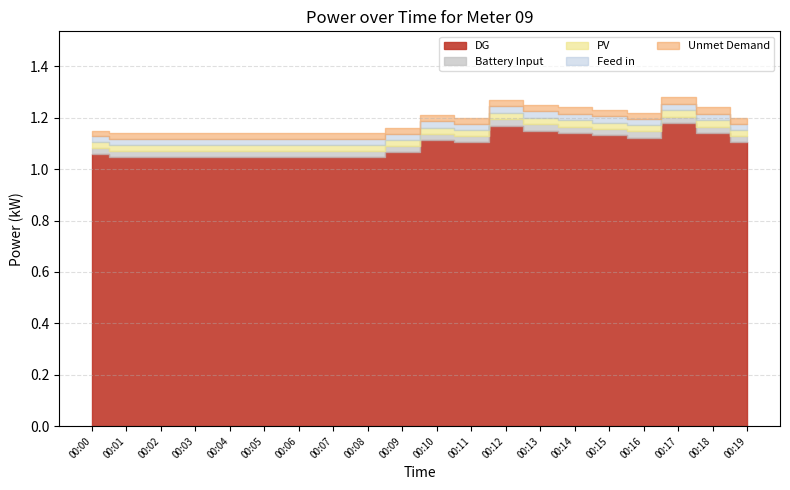

List the labels in order of value, largest first.

00:17, 00:12, 00:13, 00:14, 00:18, 00:15, 00:16, 00:10, 00:11, 00:19, 00:09, 00:00, 00:01, 00:02, 00:03, 00:04, 00:05, 00:06, 00:07, 00:08